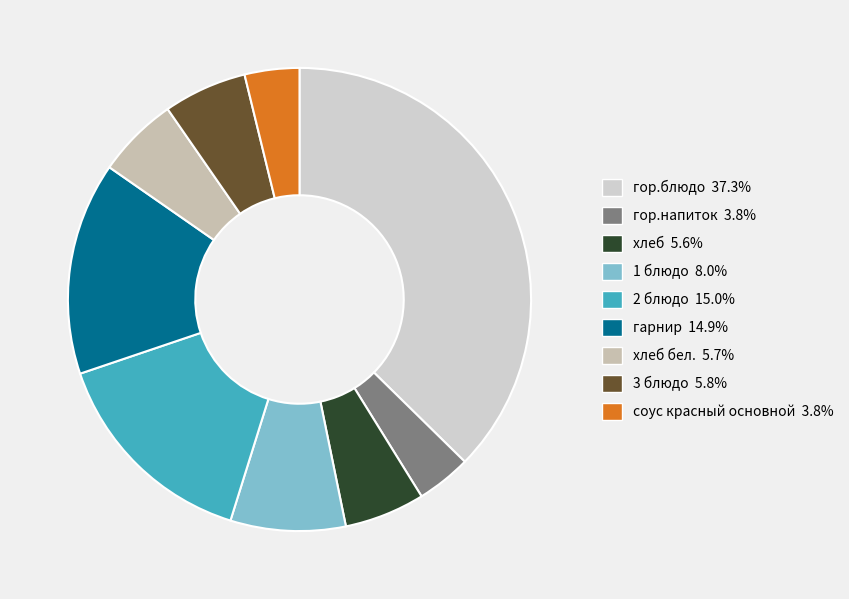

To the nearest percent, what is the average slice percentage?

11%